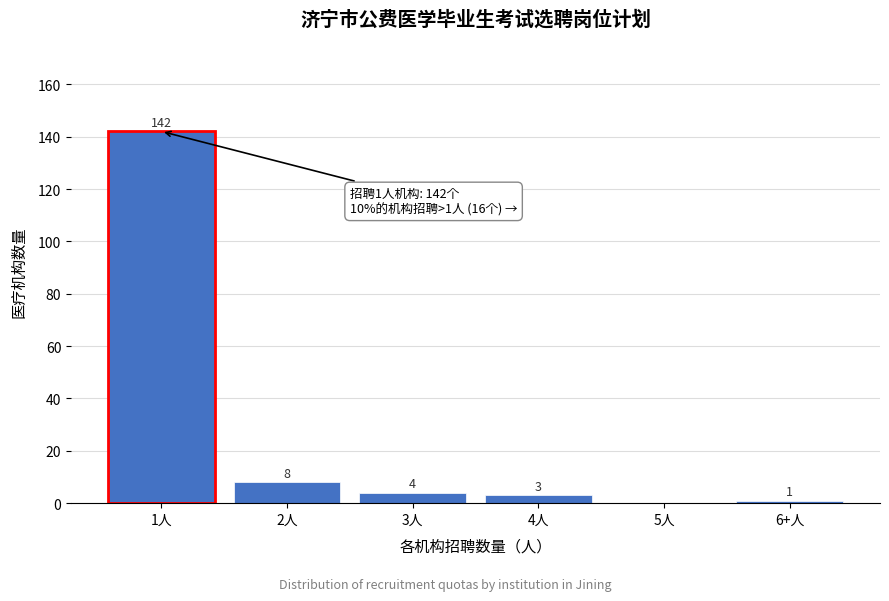

Reading left to right, list all the values displayed in this chart.

1人=142	2人=8	3人=4	4人=3	5人=0	6+人=1